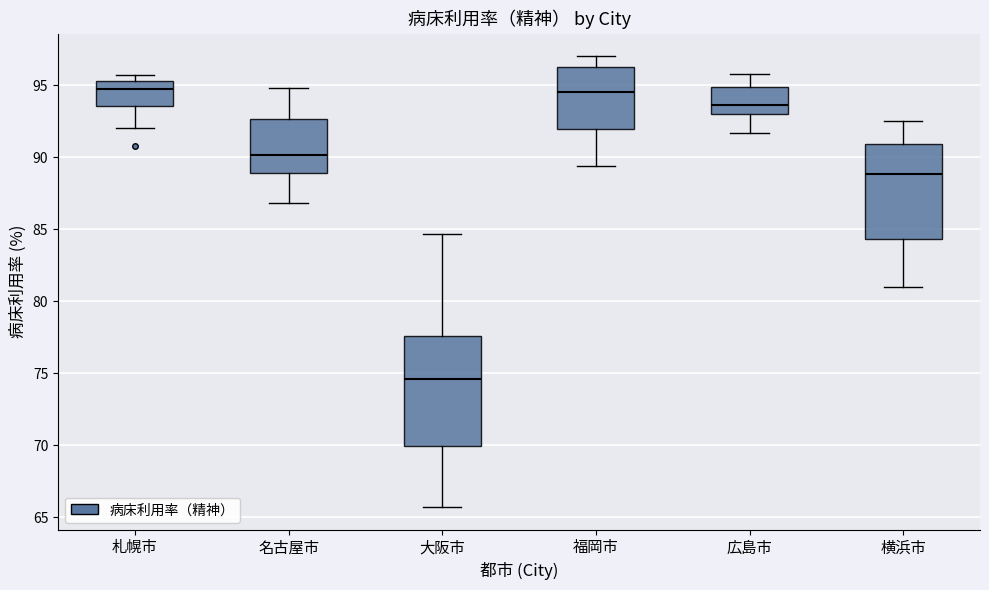

Where does the upper whisker of the box for 横浜市 end on the y-axis? The values are not printed on the chart, so give them approximately, as read against the axis.

92.5